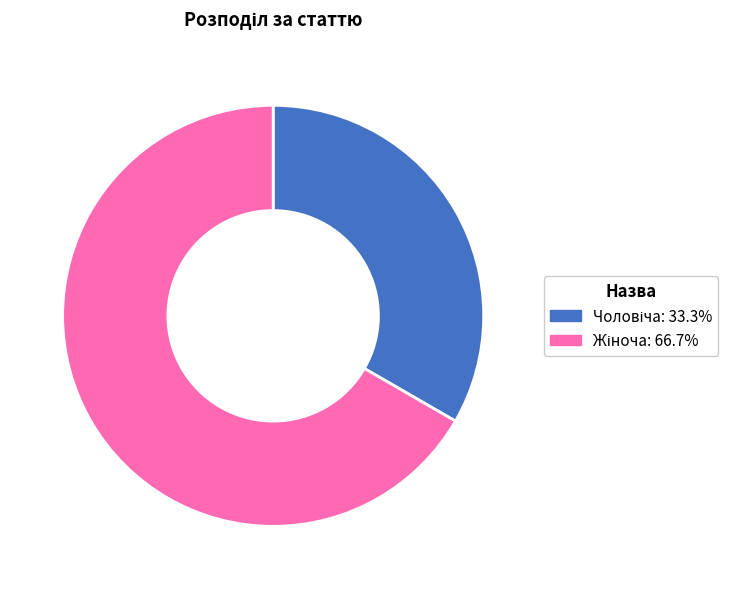

Is there any slice that represents more than half of the pie?

Yes